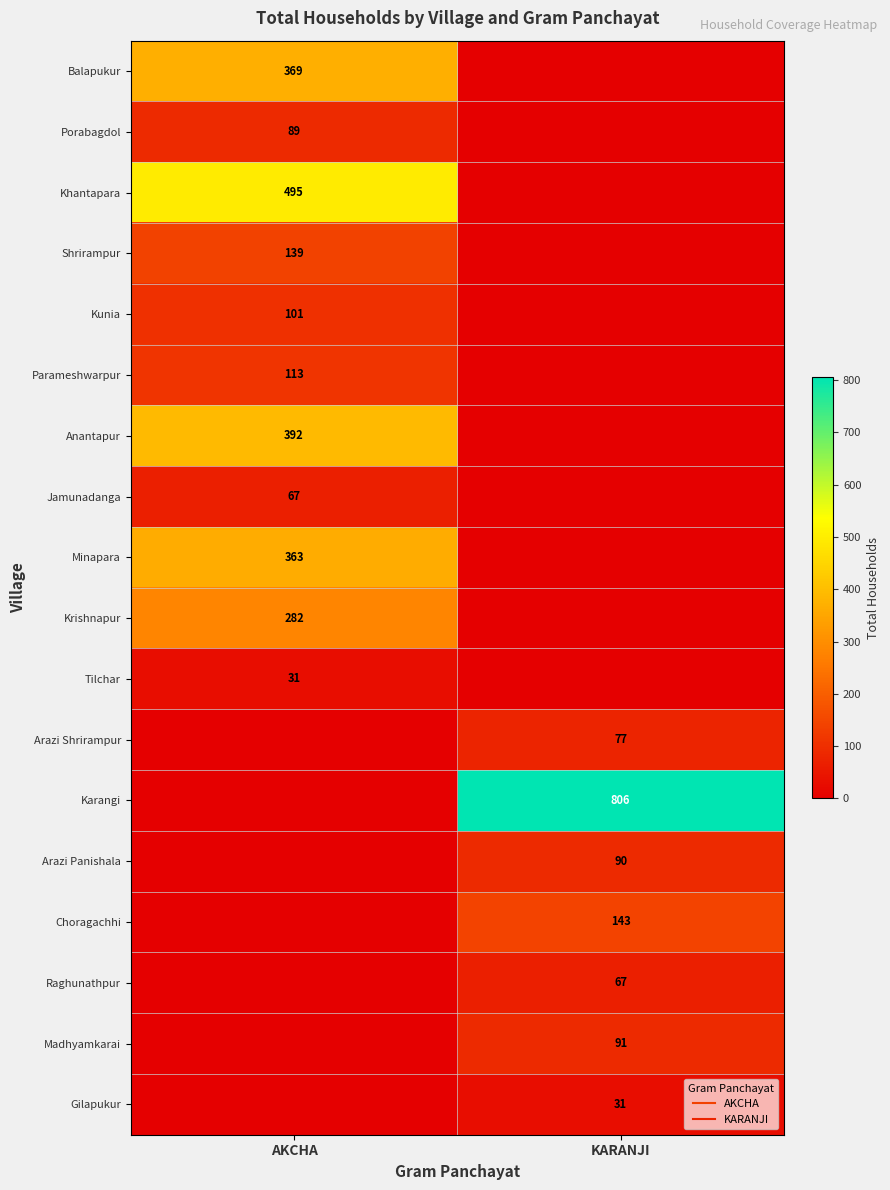

At how many categories does at least one series exceed 667?

1